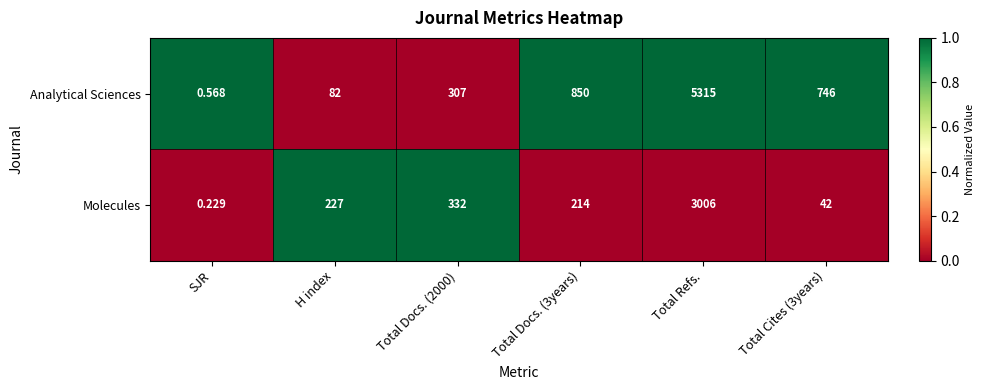

List the series in order of their overall mean, lowest first.

Molecules, Analytical Sciences